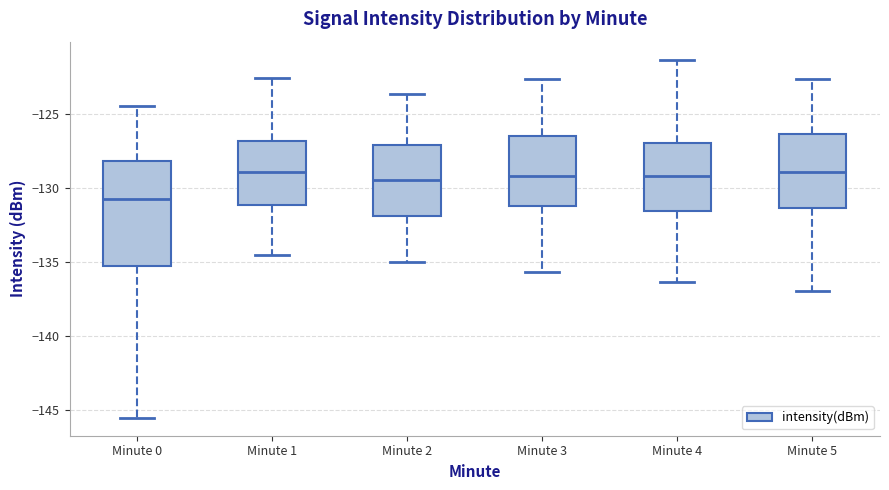

Where does the lower whisker of the box for Minute 3 end on the y-axis? The values are not printed on the chart, so give them approximately, as read against the axis.

-135.5